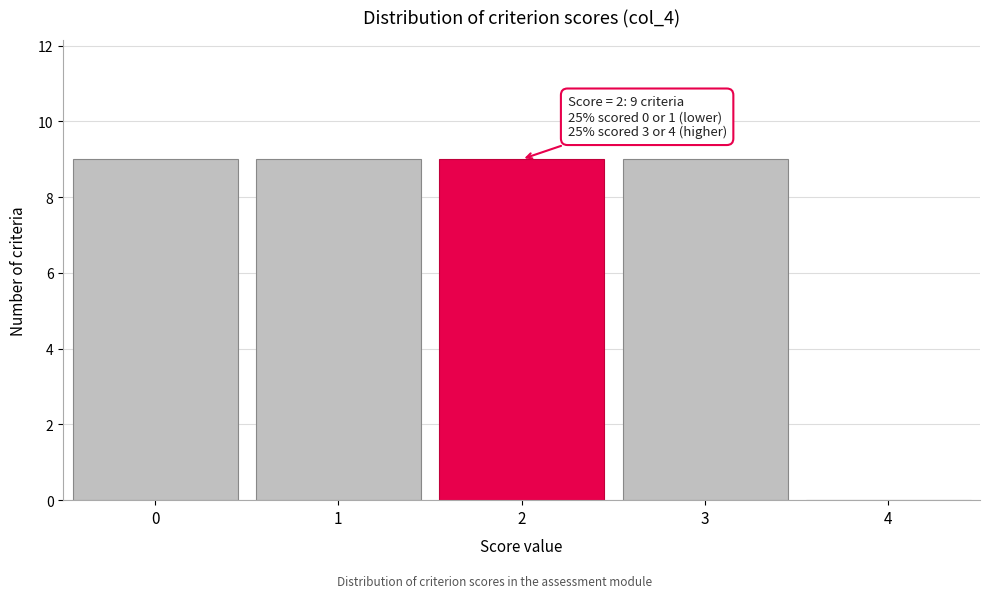

Reading right to left, extract all data points from this chart.

4=0	3=9	2=9	1=9	0=9